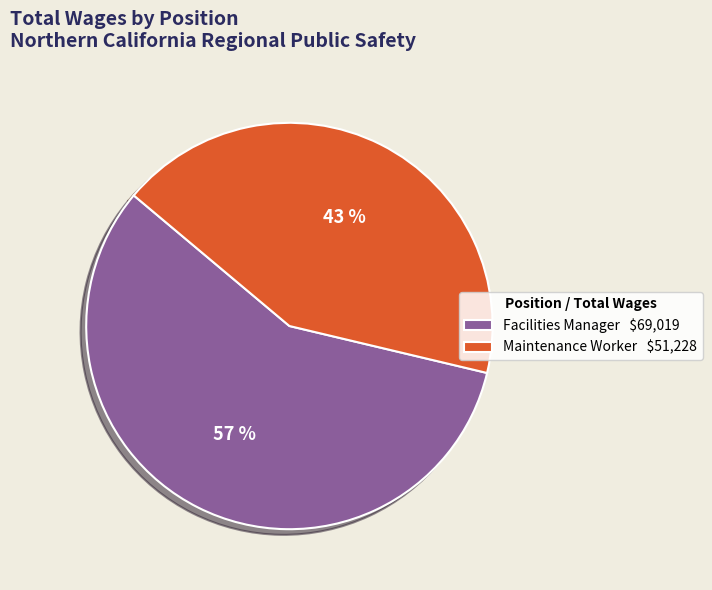

Which has a higher value, Facilities Manager or Maintenance Worker?

Facilities Manager